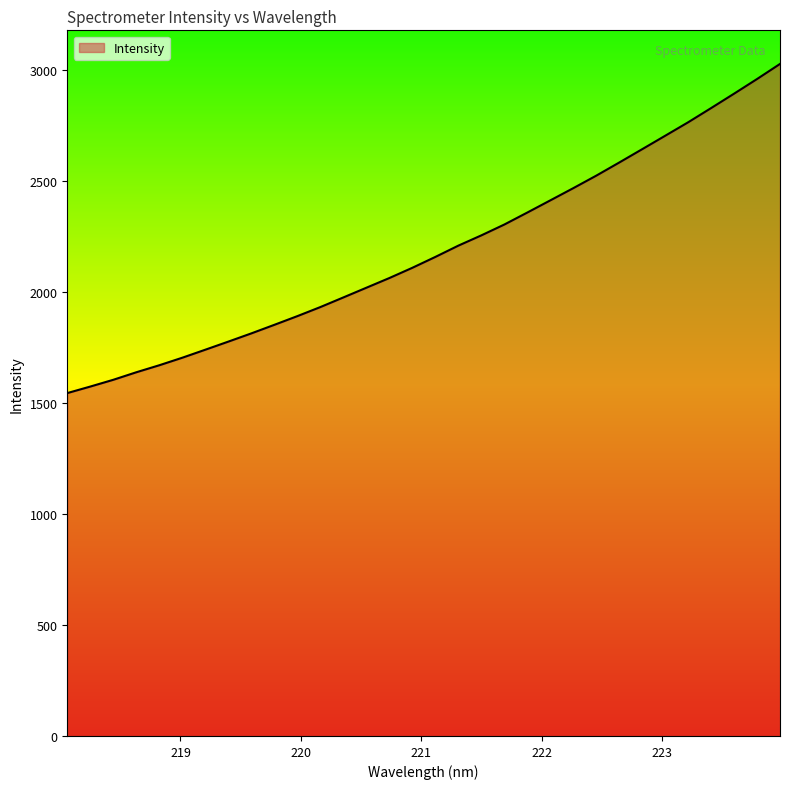

What is the difference between the maximum and minimum values?

1483.6